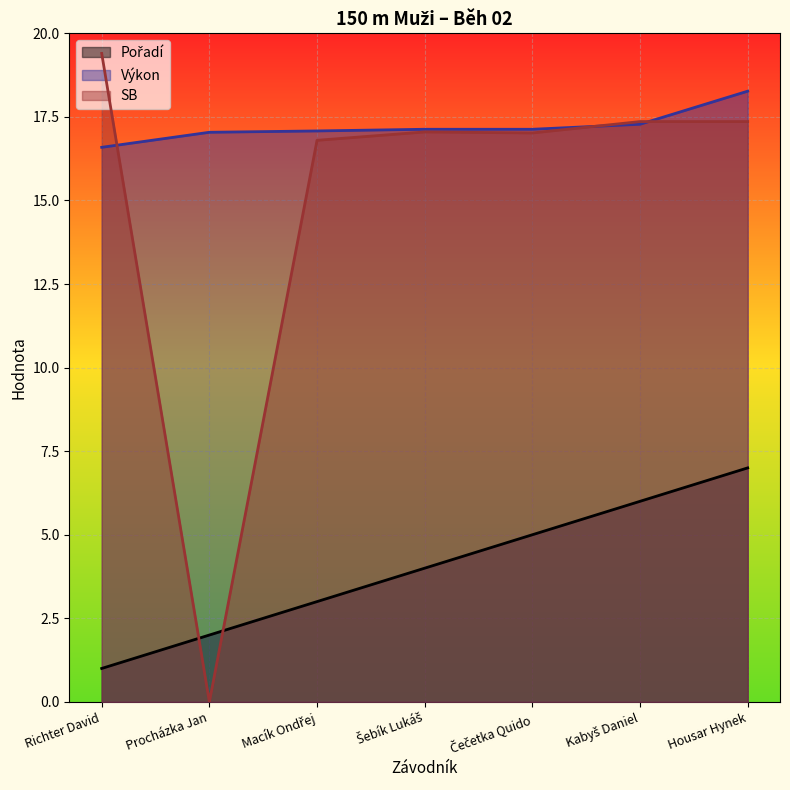

How many lines are shown in the chart?

3